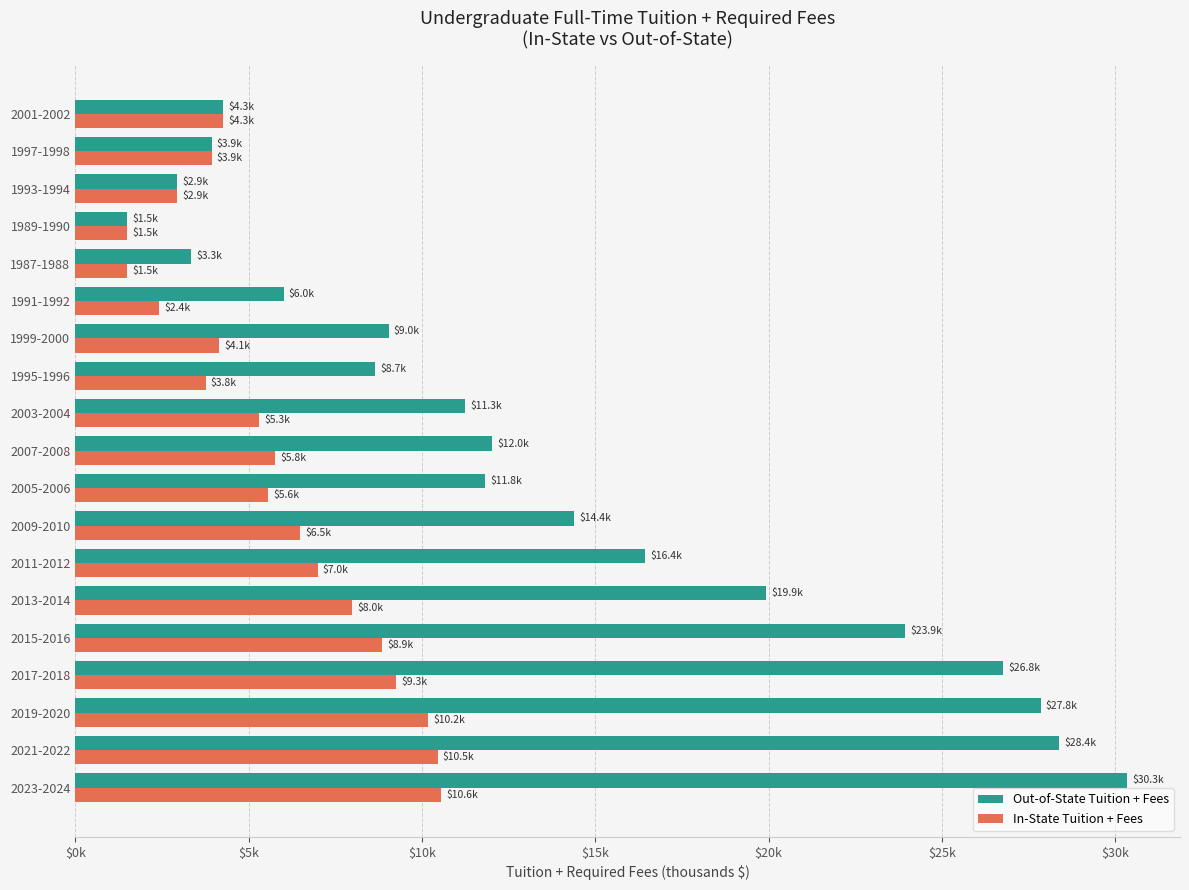

How many data points does each series have?

19